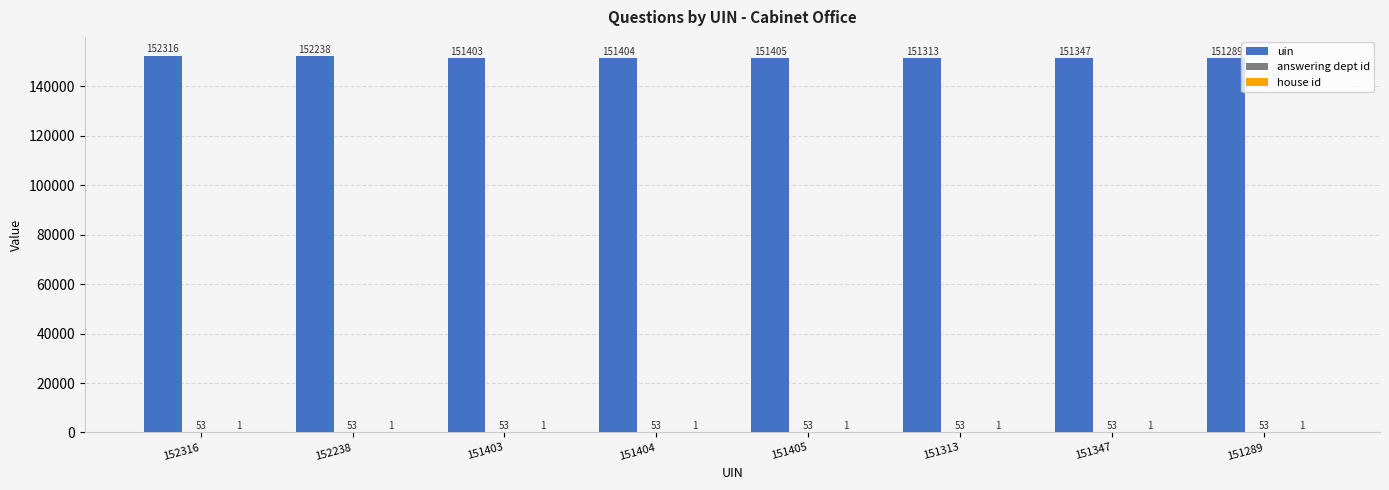

The value of uin at 152238 is 251961. True or false?

False